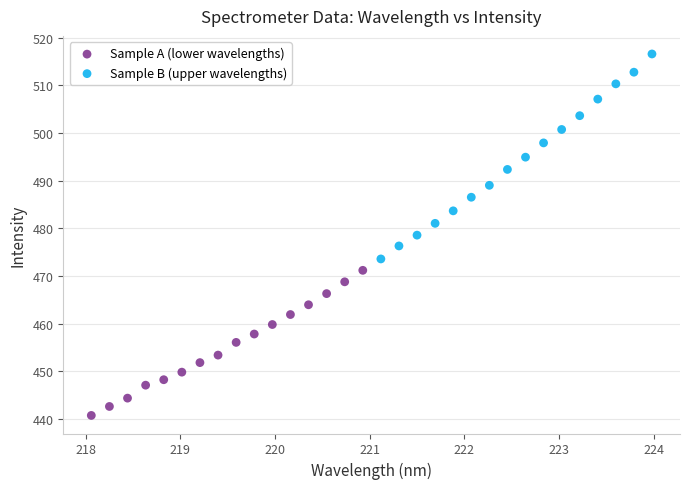

Which series contains the highest Y value?

Sample B (upper wavelengths)